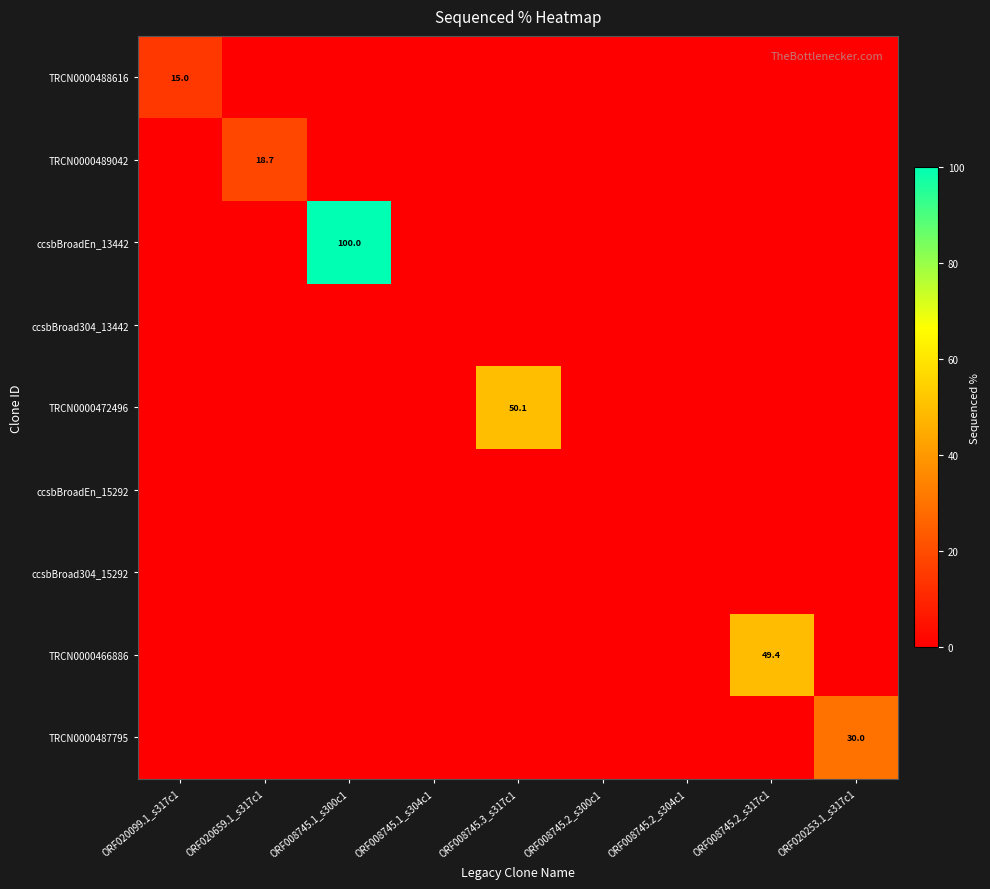

Between ORF020659.1_s317c1 and ORF008745.2_s300c1, which series saw the biggest shift?

TRCN0000489042